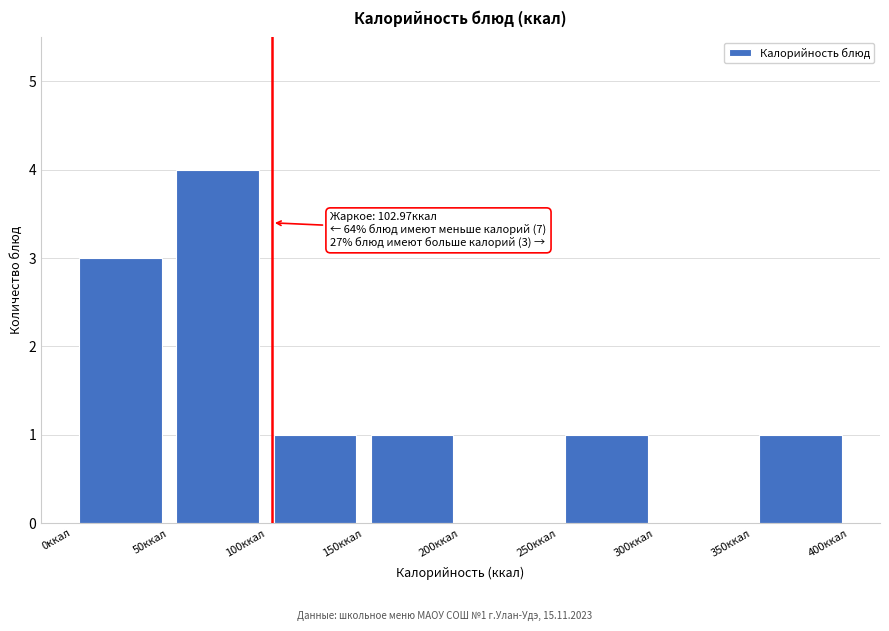

Over which range of the x-axis is the bar tallest?

50 to 100